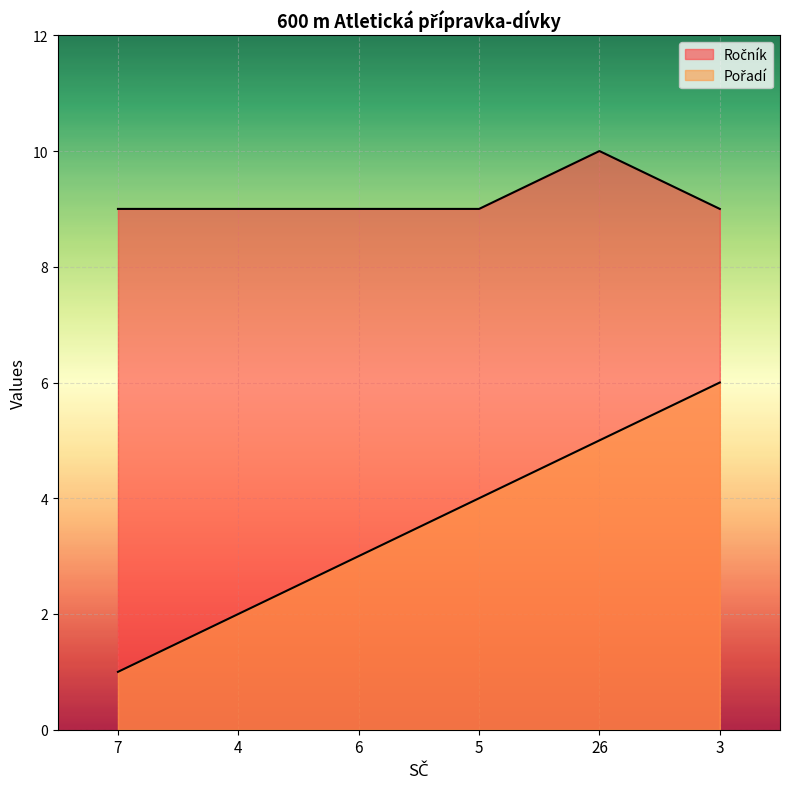

At which category is the sum across all series the highest?

26